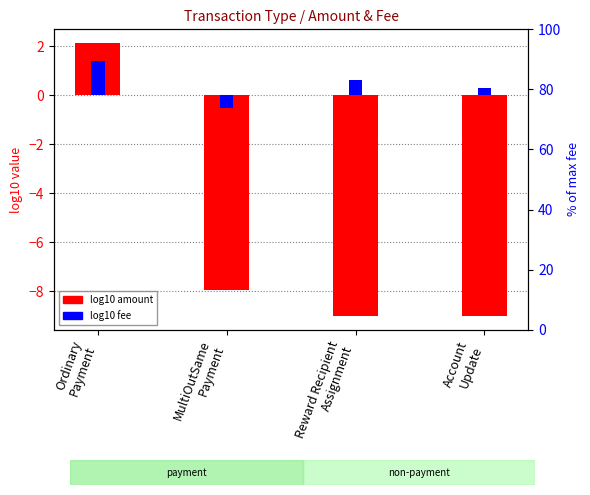

Which label corresponds to the smallest value in the chart?

Reward Recipient
Assignment